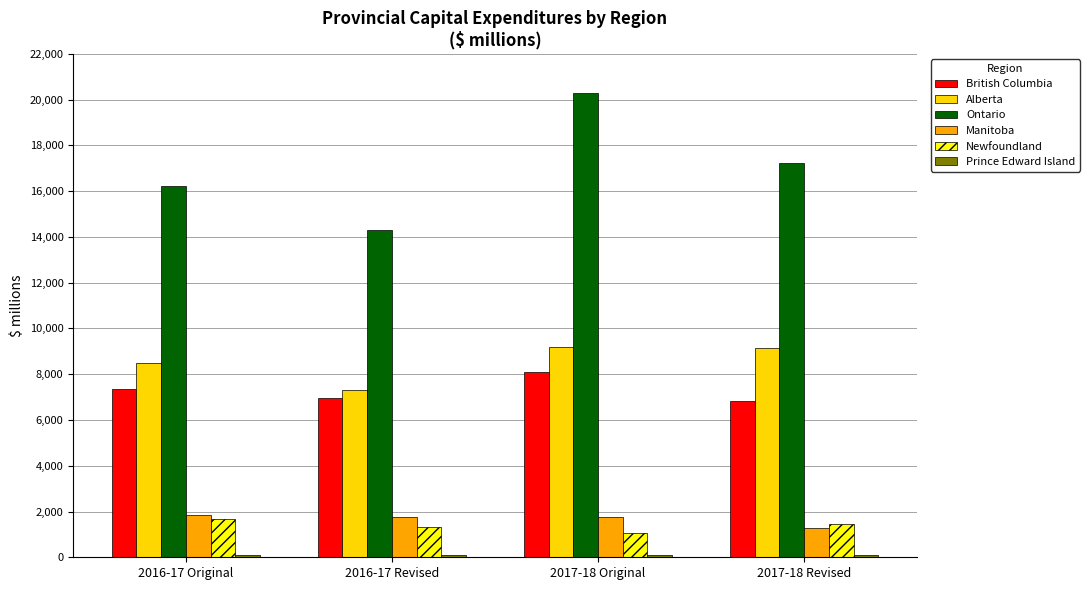

At how many categories does at least one series exceed 6148?

4